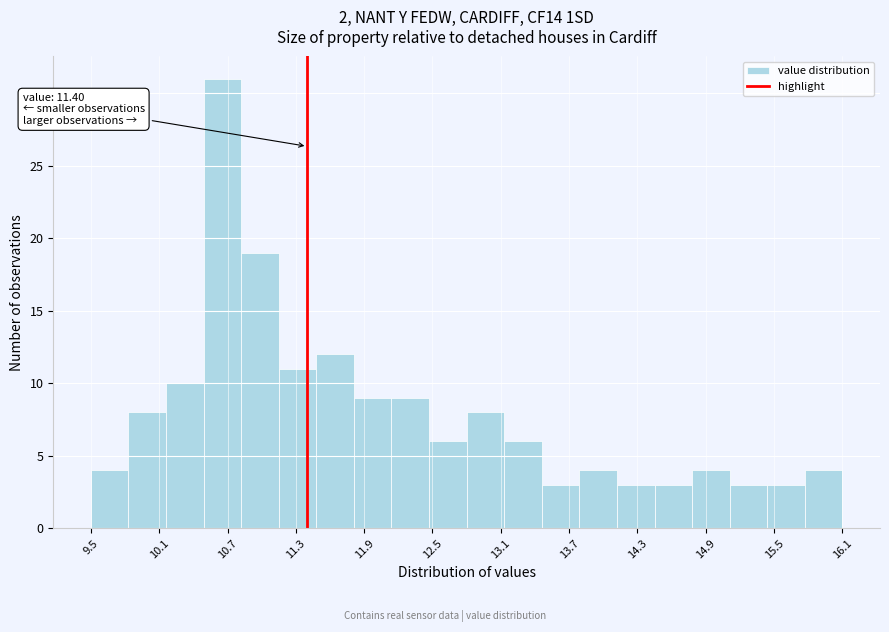

Around what value on the x-axis is the tallest bar? Give the approximate position of its centre, as read against the axis.

10.7